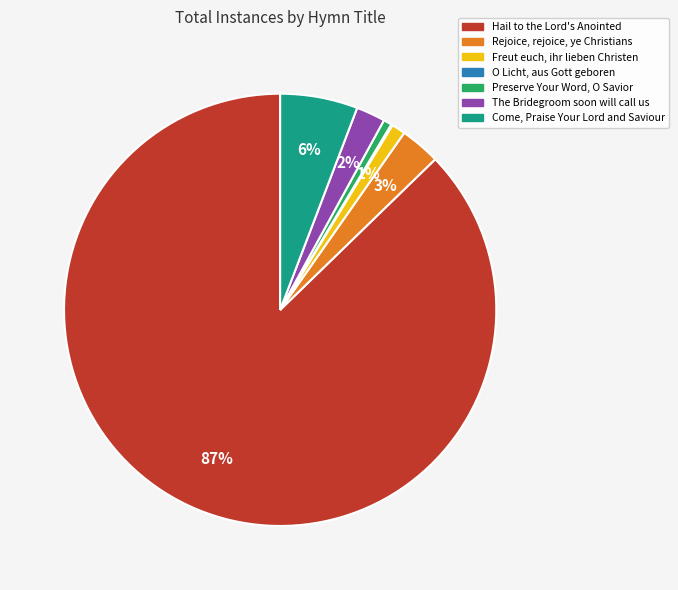

To the nearest percent, what is the average slice percentage?

14%